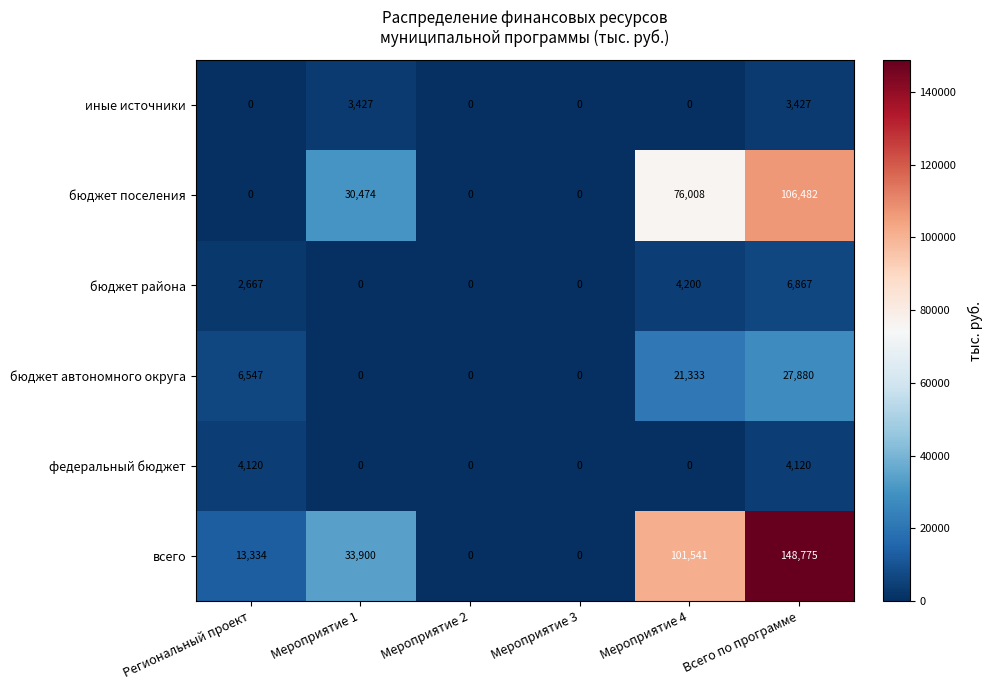

Which series has the largest total across all categories?

всего